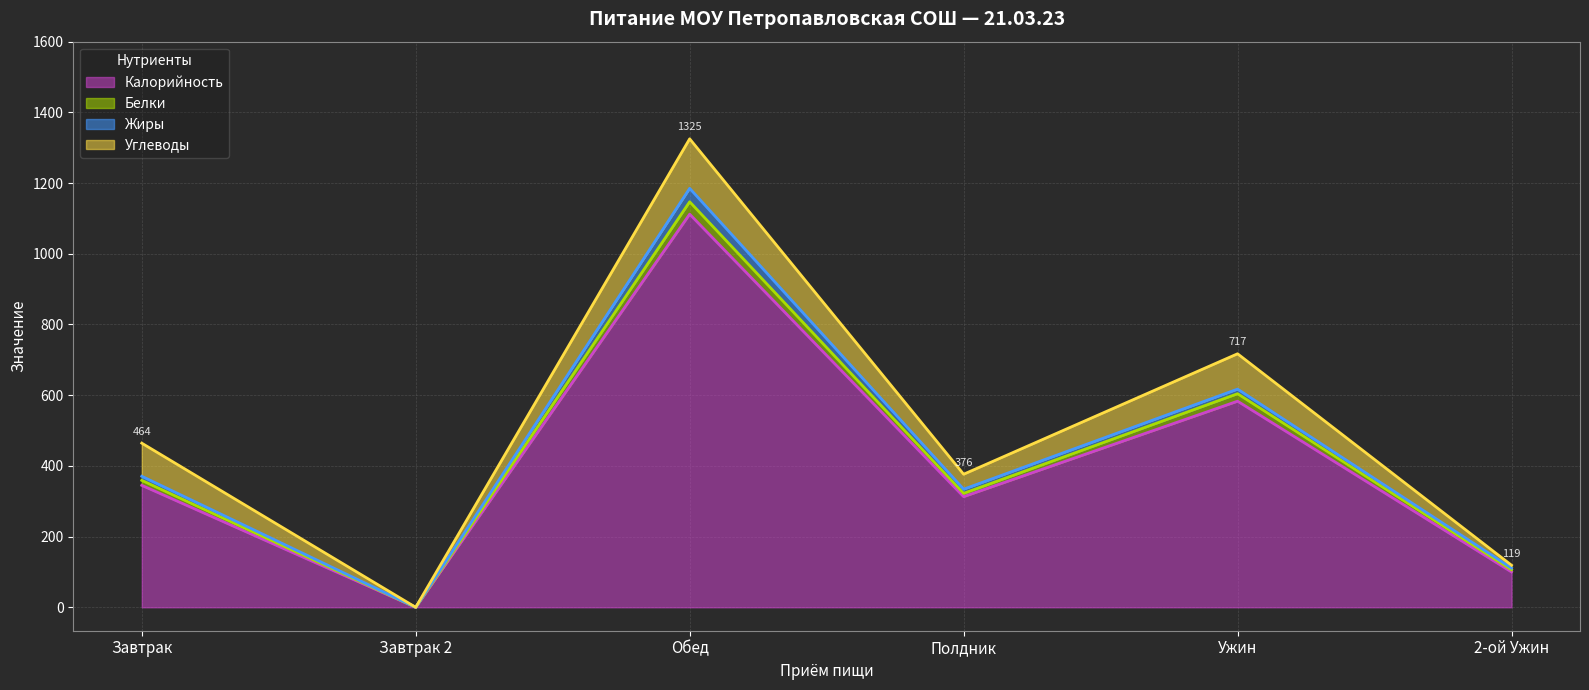

Which category has the lowest value in the Калорийность series?

Завтрак 2